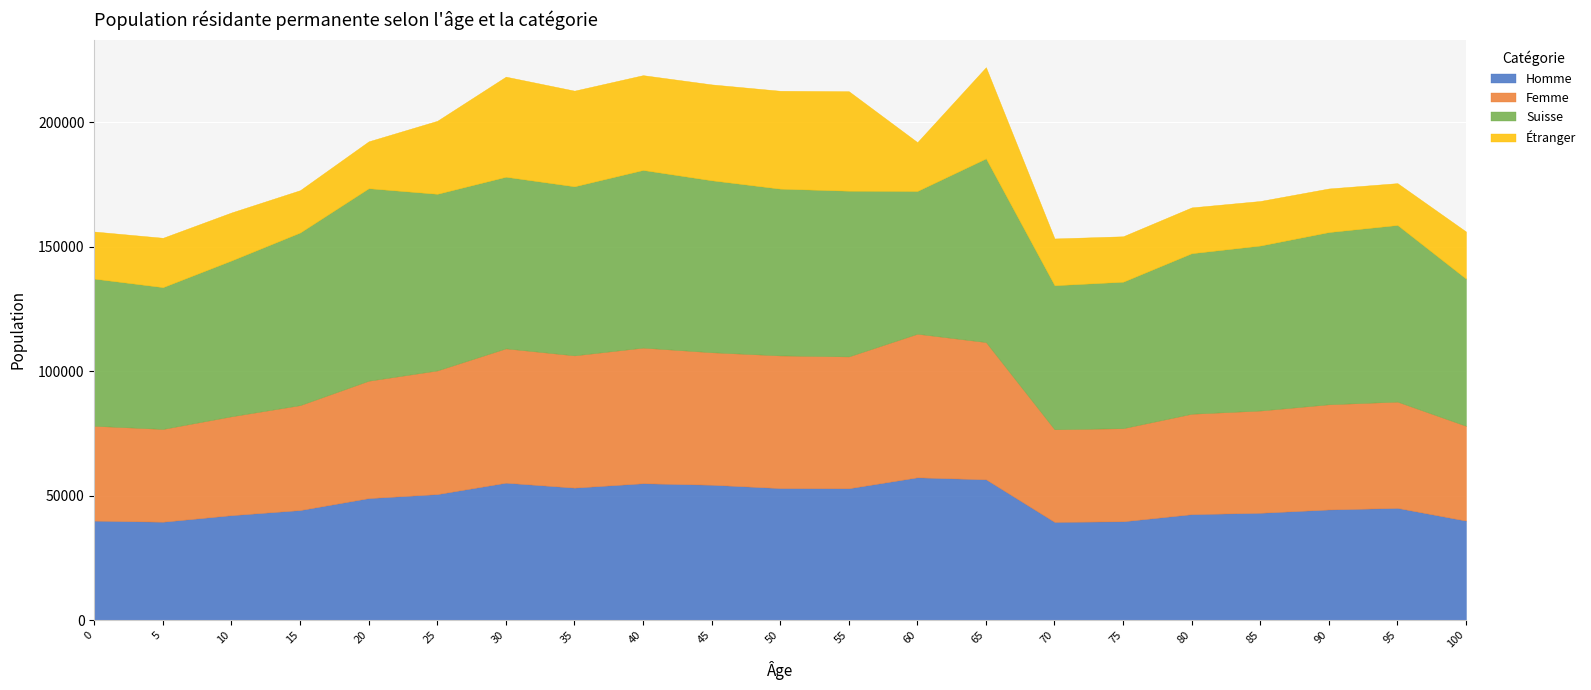

Reading left to right, what are all the values shown in this chart?

Homme: 0=39948	5=39510	10=42141	15=44190	20=48995	25=50602	30=55180	35=53201	40=54955	45=54364	50=53024	55=52948	60=57338	65=56538	70=39436	75=39684	80=42540	85=43097	90=44428	95=45062	100+=39948
Femme: 0=38083	5=37264	10=39722	15=42144	20=47151	25=49666	30=53953	35=53117	40=54477	45=53212	50=53273	55=52948	60=57670	65=55129	70=37201	75=37392	80=40338	85=41066	90=42249	95=42685	100+=38083
Suisse: 0=59107	5=56946	10=62591	15=69333	20=77307	25=70938	30=68922	35=67900	40=71350	45=69061	50=66984	55=66551	60=57338	65=73755	70=57846	75=58821	80=64470	85=66268	90=69168	95=70941	100+=59107
Étranger: 0=18924	5=19828	10=19272	15=17001	20=18839	25=29330	30=40211	35=38418	40=38082	45=38515	50=39313	55=39978	60=19605	65=36638	70=18791	75=18255	80=18408	85=17895	90=17509	95=16806	100+=18924